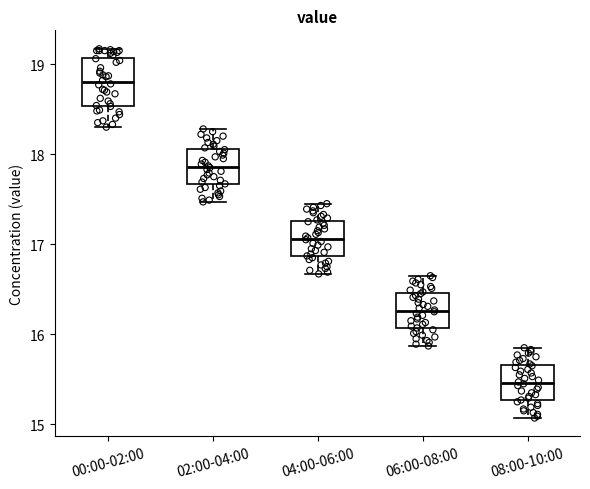

Which box's median line is the highest?

00:00-02:00